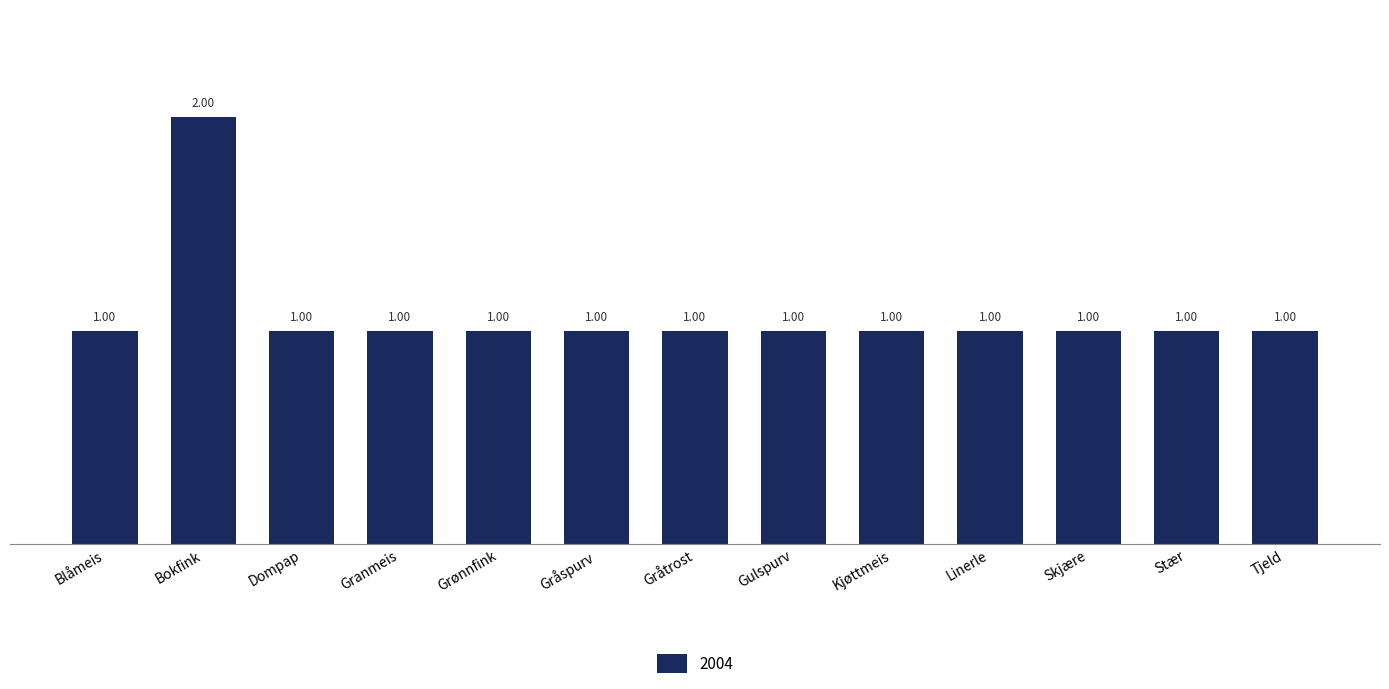

What is the sum of the values at Dompap and Granmeis?

2